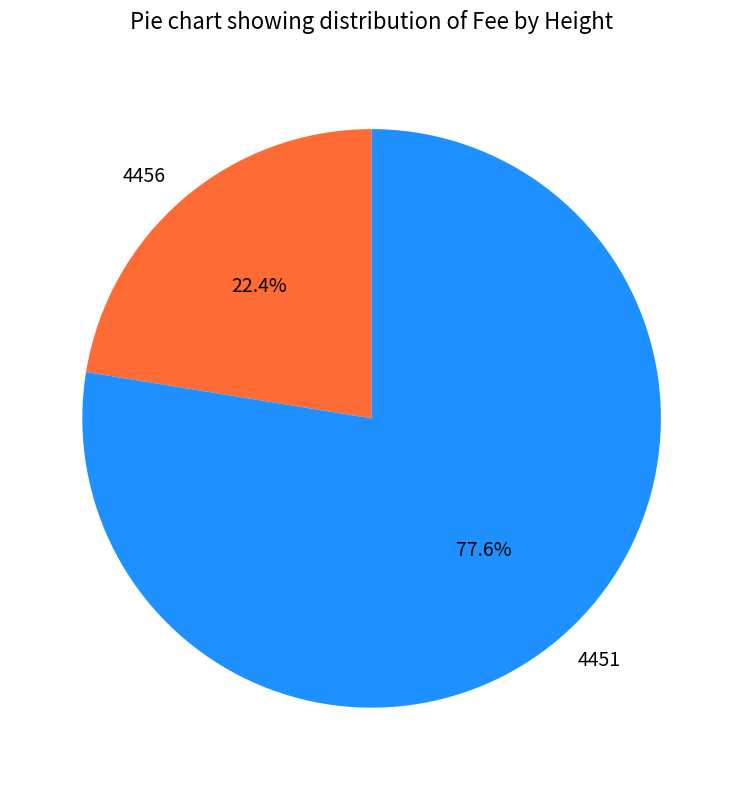

Count the number of slices in the pie.

2